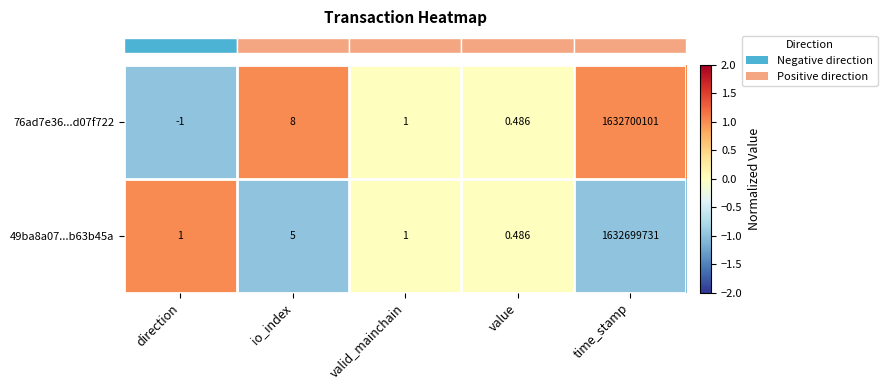

Which category has the highest value in the 49ba8a07...b63b45a series?

time_stamp